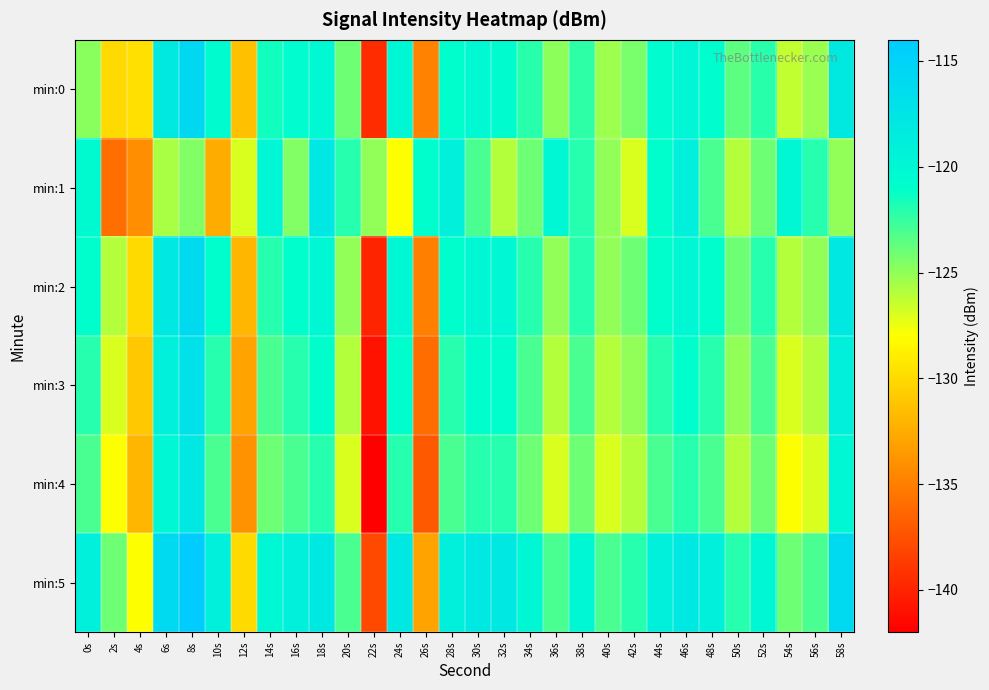

List the series in order of their peak value, lowest first.

min:4, min:1, min:3, min:2, min:0, min:5